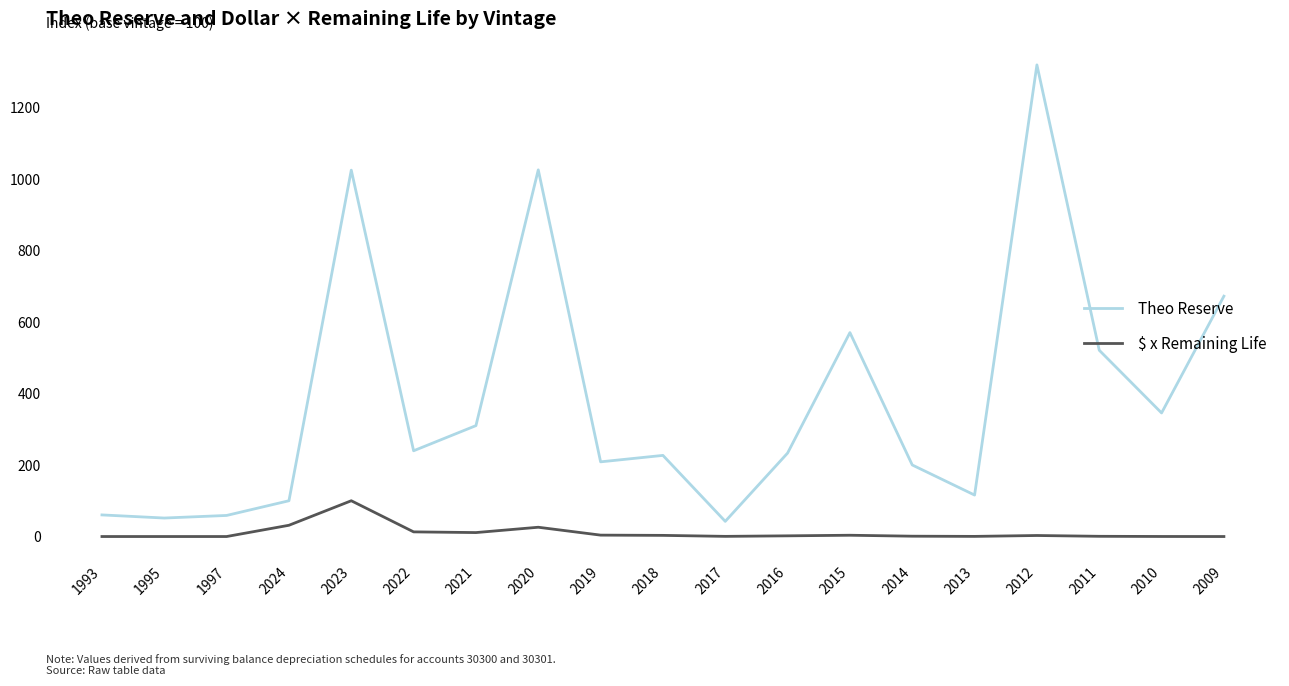

At which label does Theo Reserve reach its peak?

2012